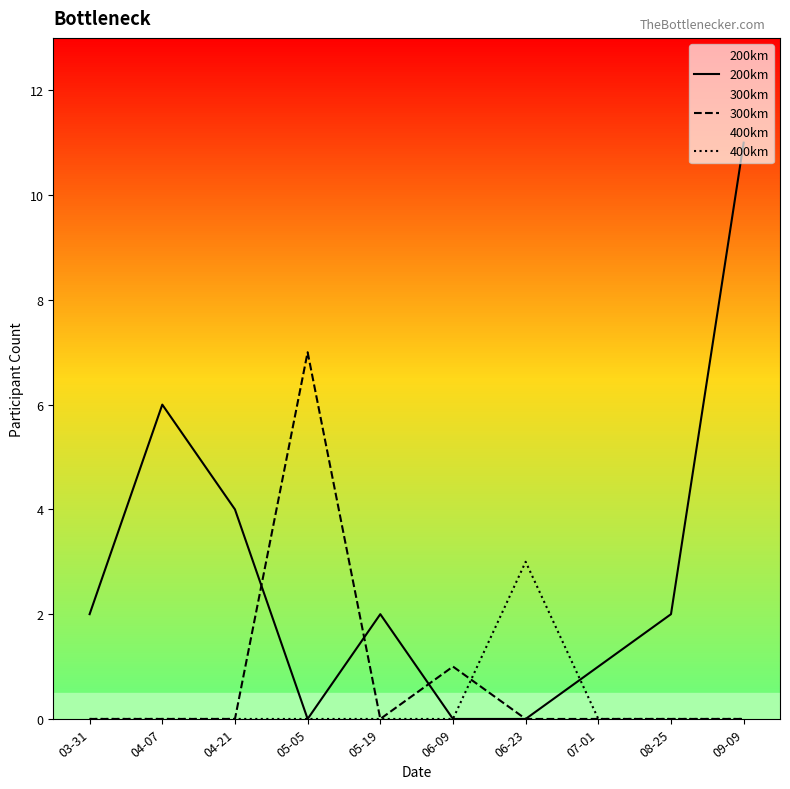

List the series in order of their peak value, highest first.

200km, 300km, 400km